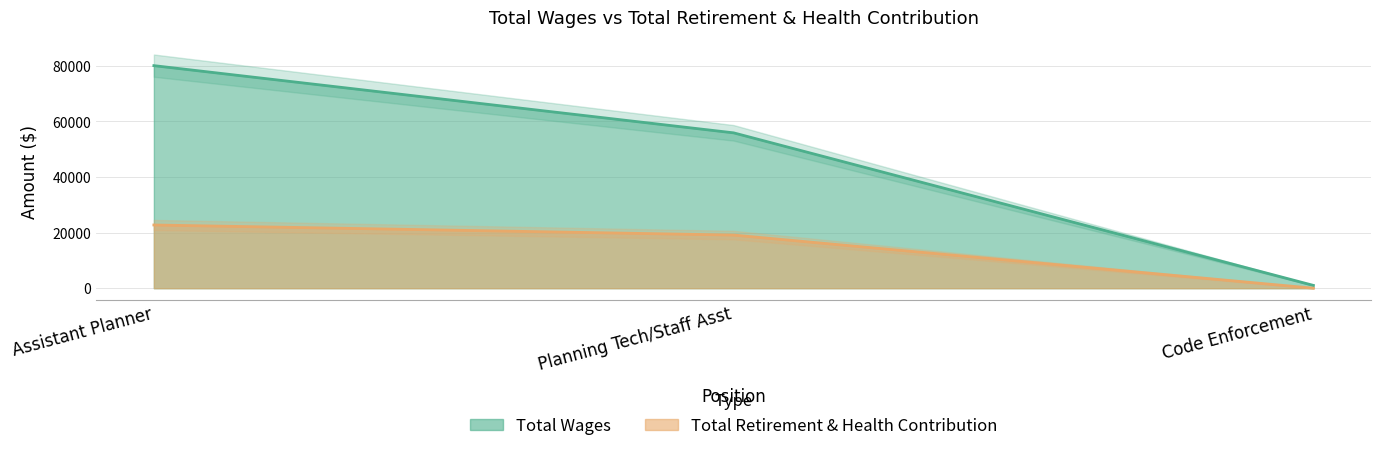

Does the chart have visible grid lines?

Yes